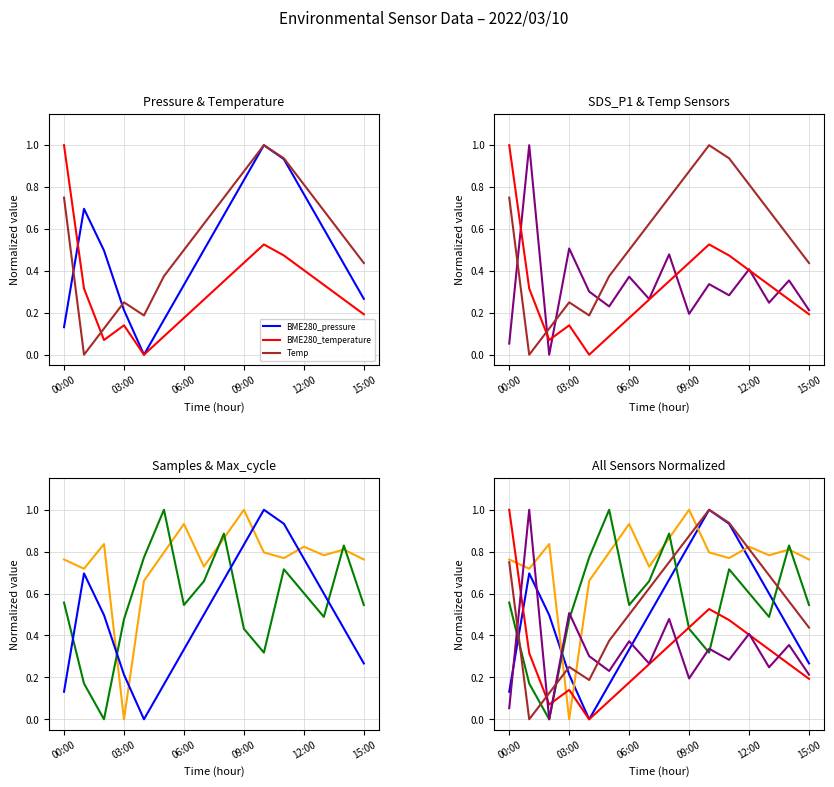

How many lines are shown in the chart?

6